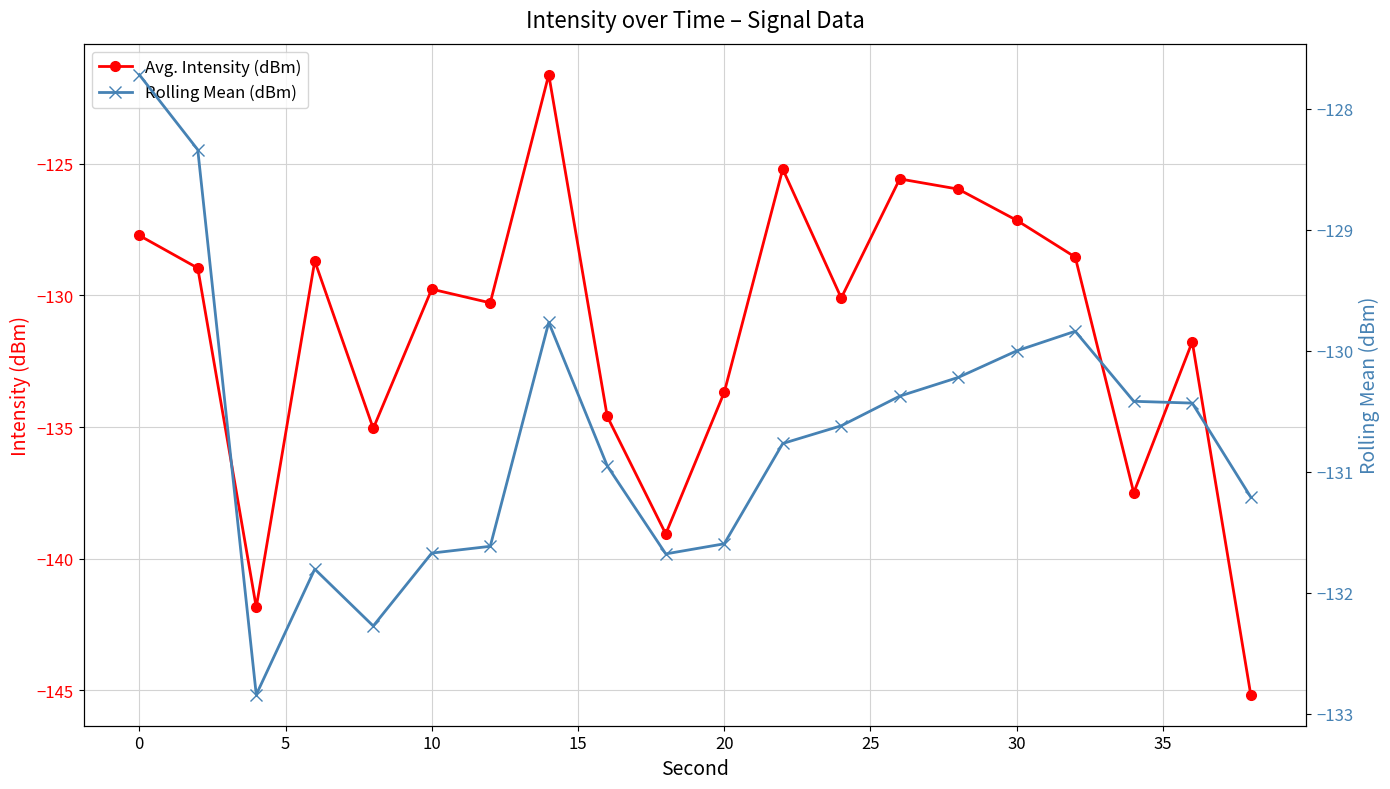

How many interior local valleys does the Avg. Intensity (dBm) series have?

6